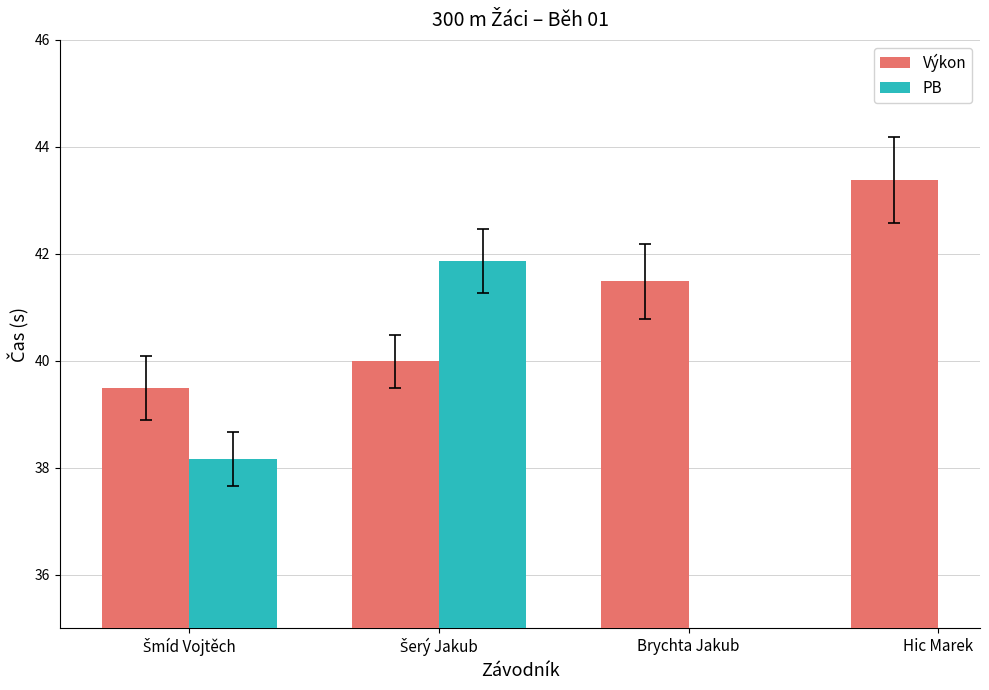

Which category has the highest value in the Výkon series?

Hic Marek